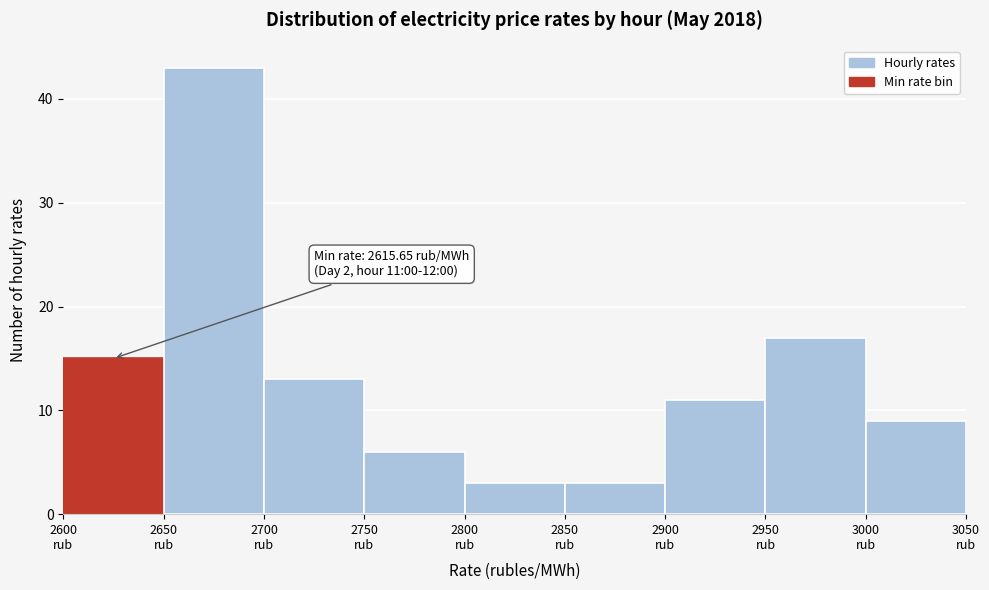

Over which range of the x-axis is the bar tallest?

2650 to 2700